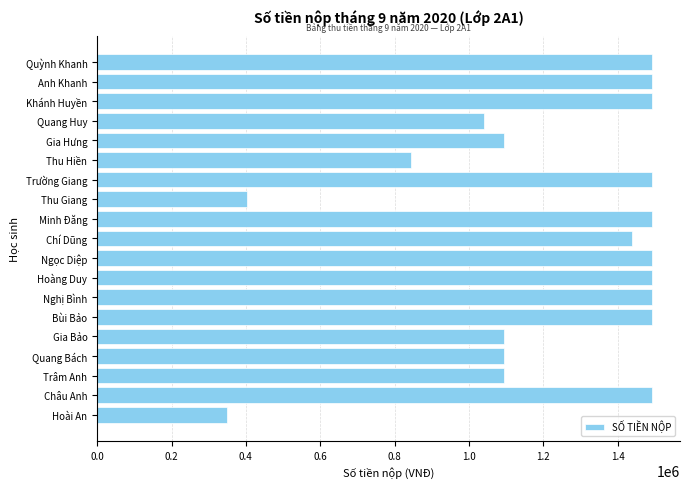

Which has a higher value, Chí Dũng or Châu Anh?

Châu Anh